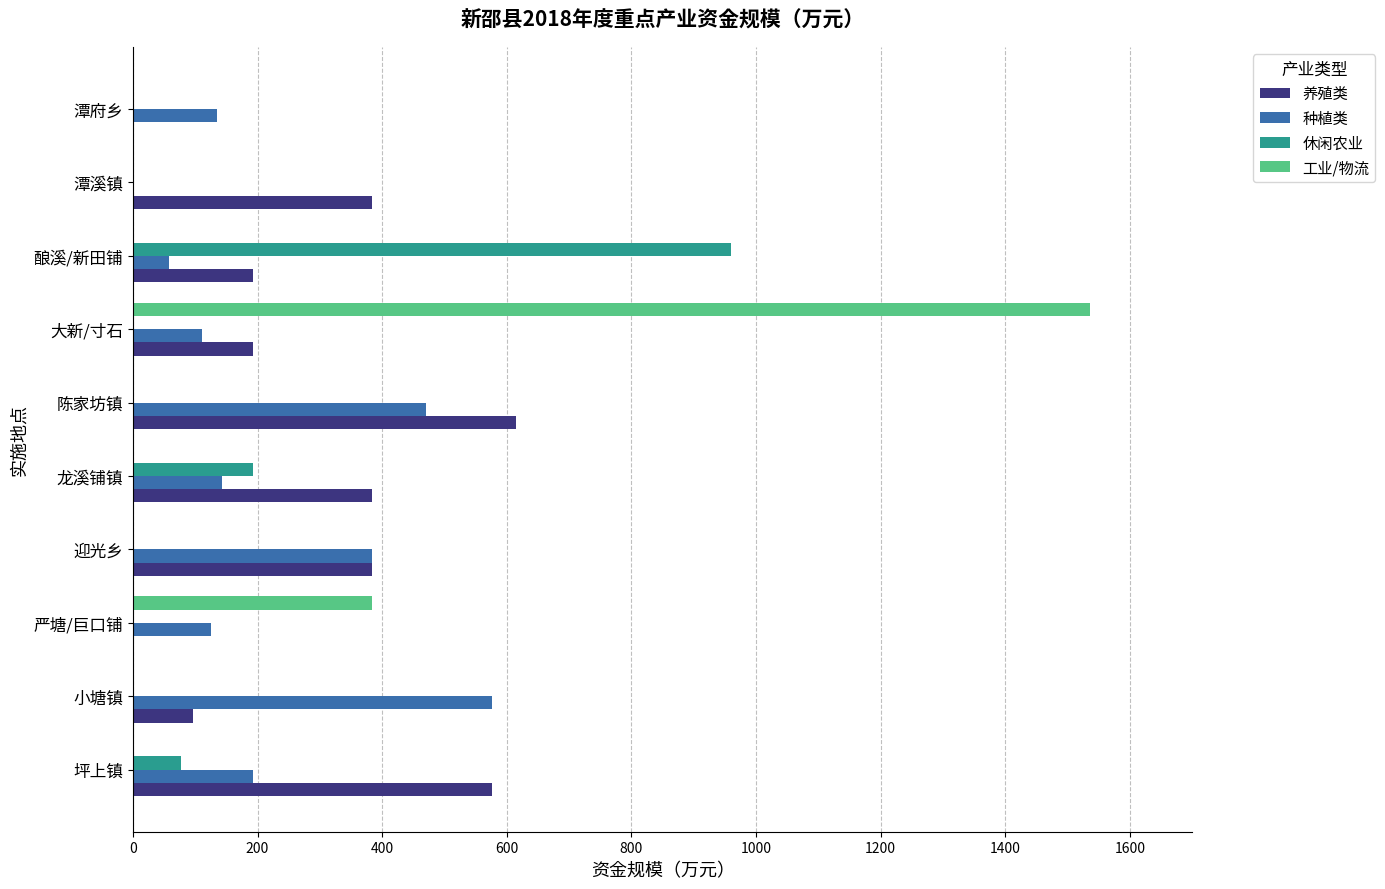

At which label does 休闲农业 reach its peak?

酿溪/新田铺